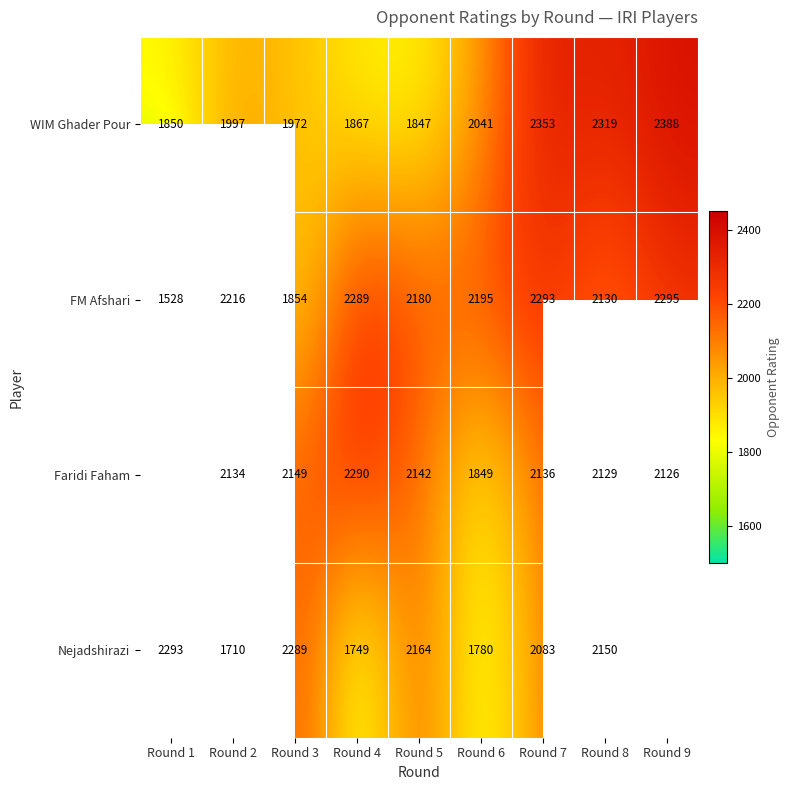

The value of FM Afshari at Round 3 is 3201.2. True or false?

False